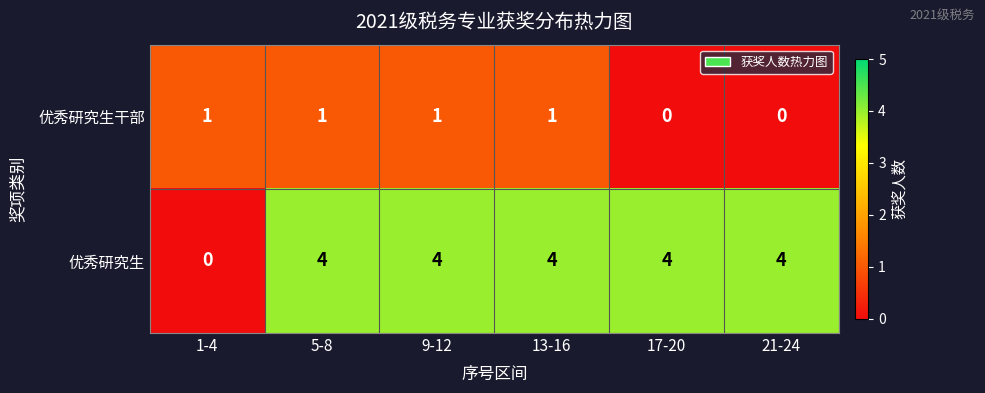

What is the spread (max minus min) of values at 9-12?

3